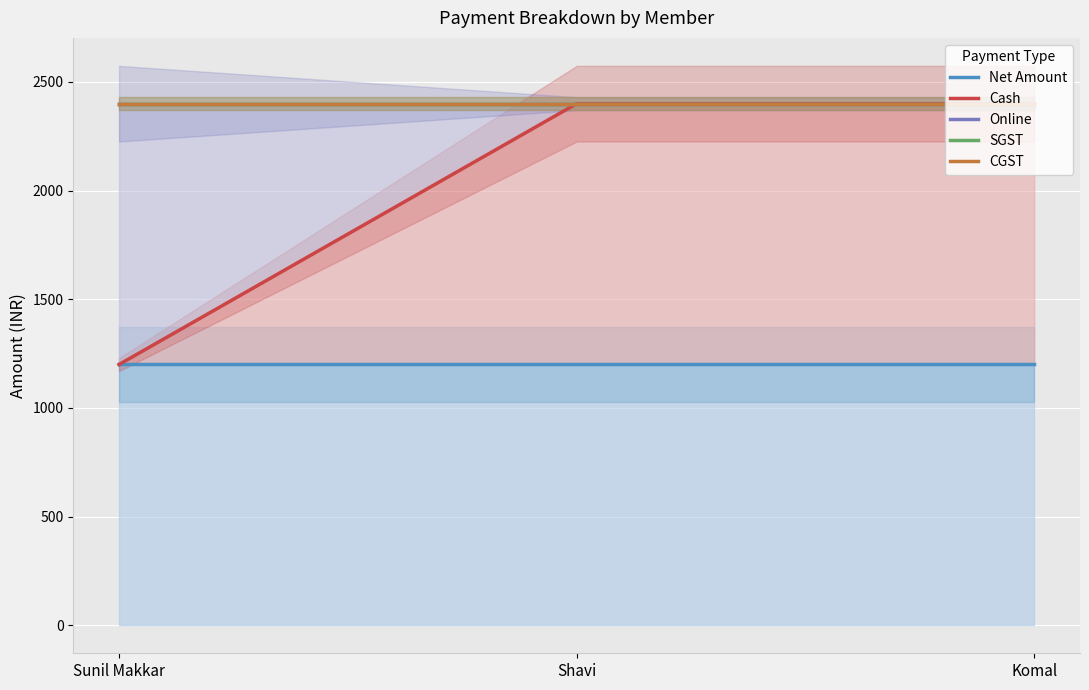

Reading right to left, extract all data points from this chart.

Net Amount: Komal=1200	Shavi=1200	Sunil Makkar=1200
Cash: Komal=2400	Shavi=2400	Sunil Makkar=1200
Online: Komal=2400	Shavi=2400	Sunil Makkar=2400
SGST: Komal=2400	Shavi=2400	Sunil Makkar=2400
CGST: Komal=2400	Shavi=2400	Sunil Makkar=2400